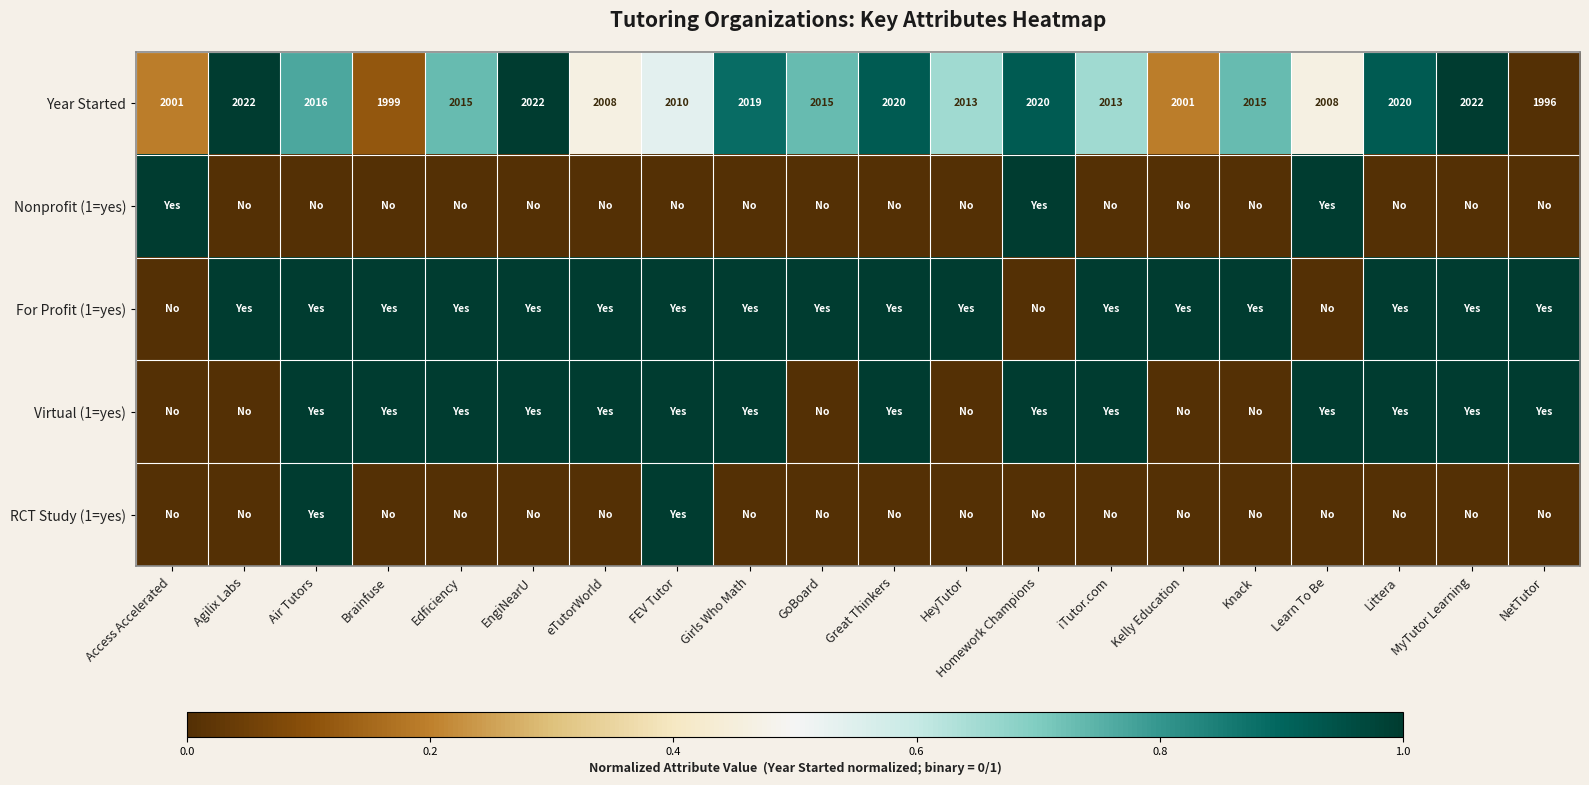

Where does the Year Started series first go above 2015?

Agilix Labs